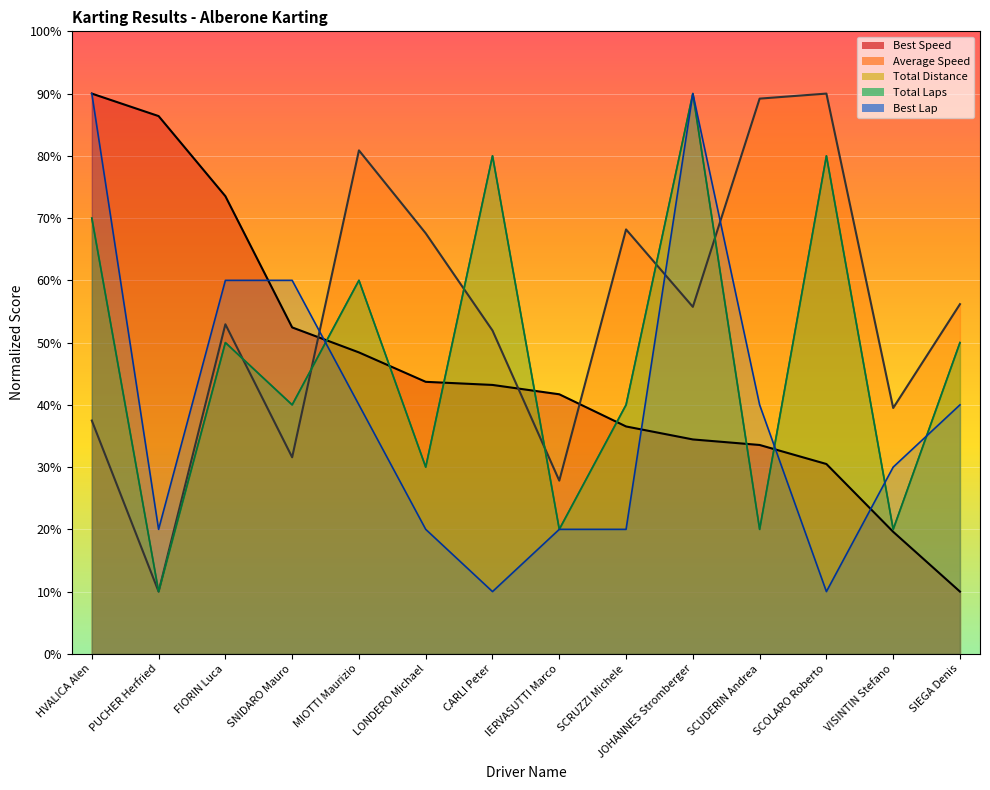

How many data points in Total Distance are less than 50?

7